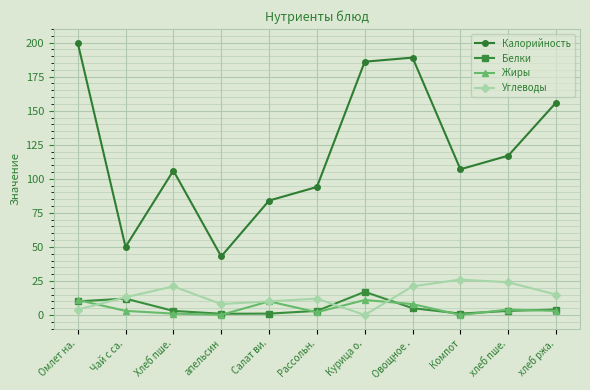

Is this an area chart (filled region under the line)?

No